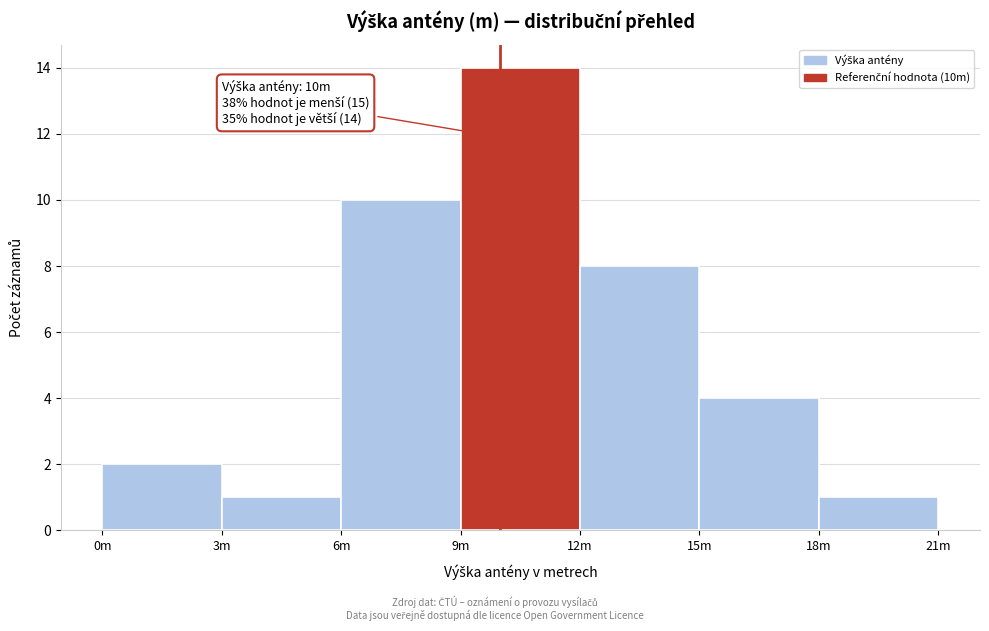

Reading right to left, list all the values displayed in this chart.

1	4	8	14	10	1	2